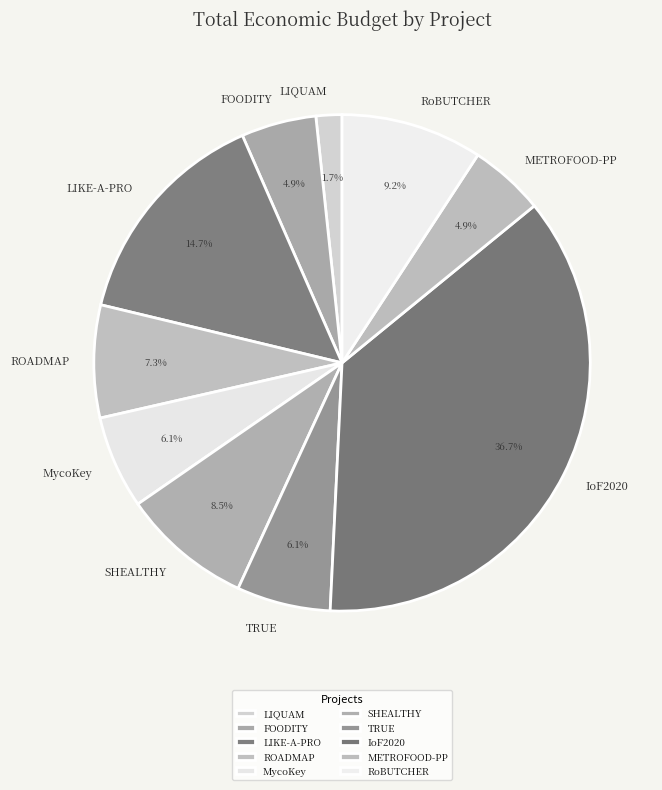

Is it true that IoF2020 is 23% of the pie?

False